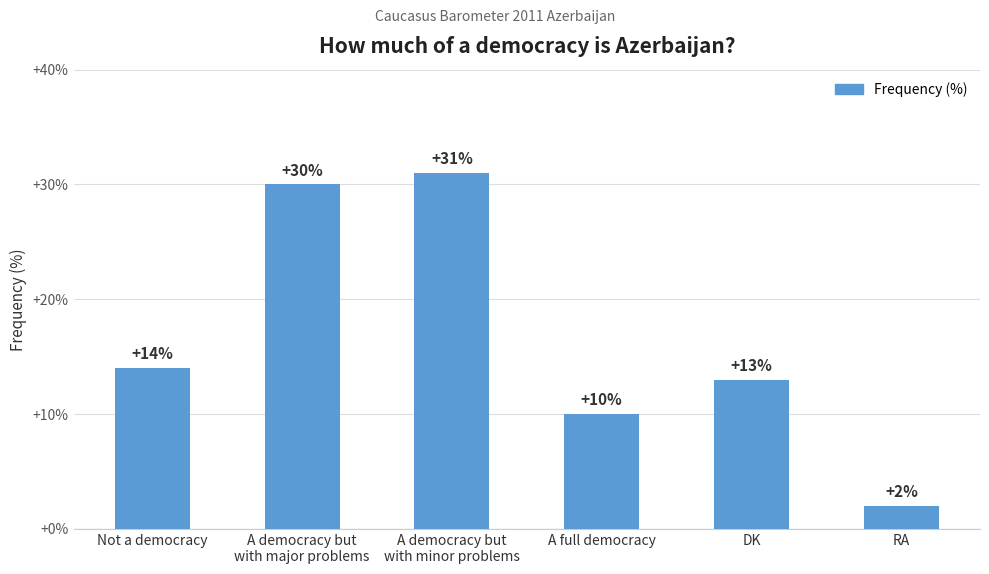

Count the number of categories in the chart.

6